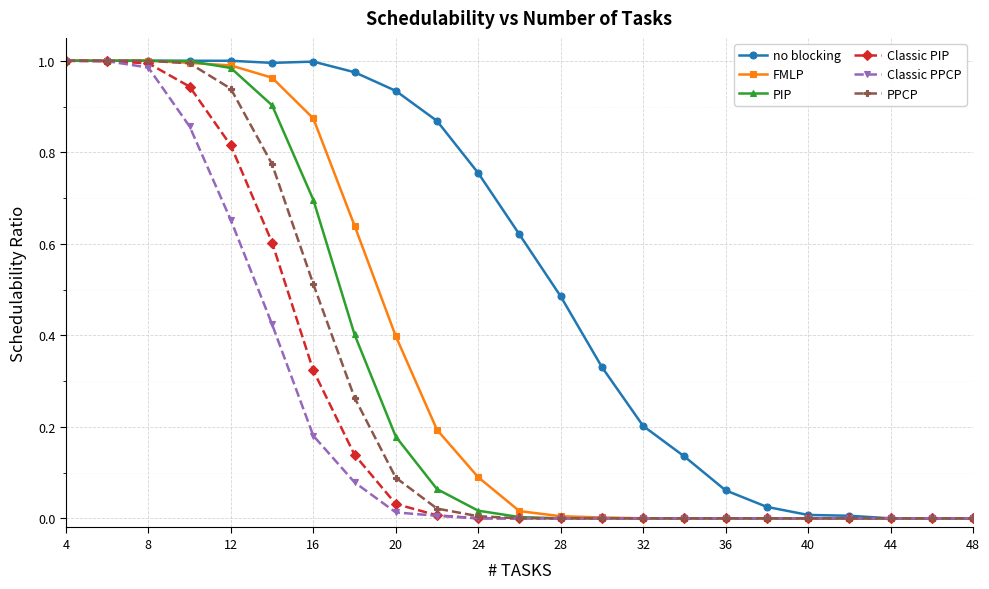

Which series has the largest total across all categories?

no blocking